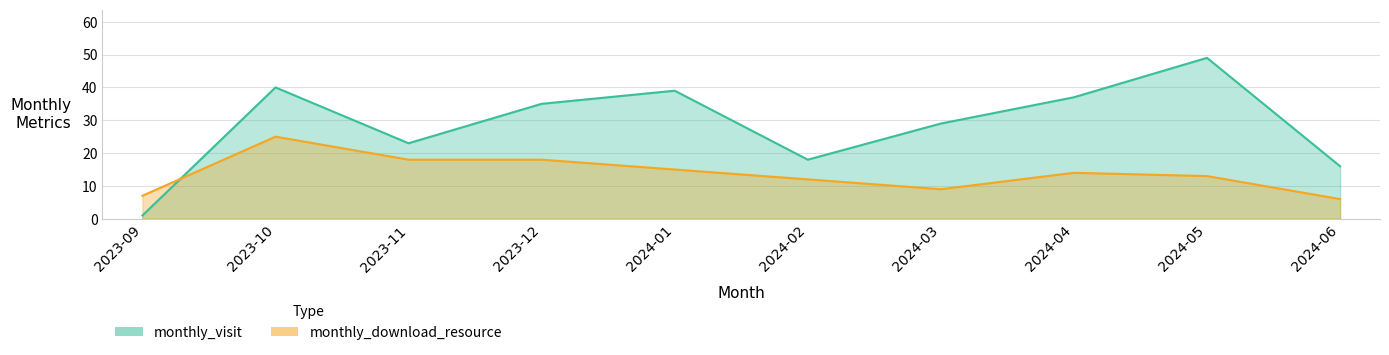

What is the difference between the highest and lowest values at 2024-06?

10